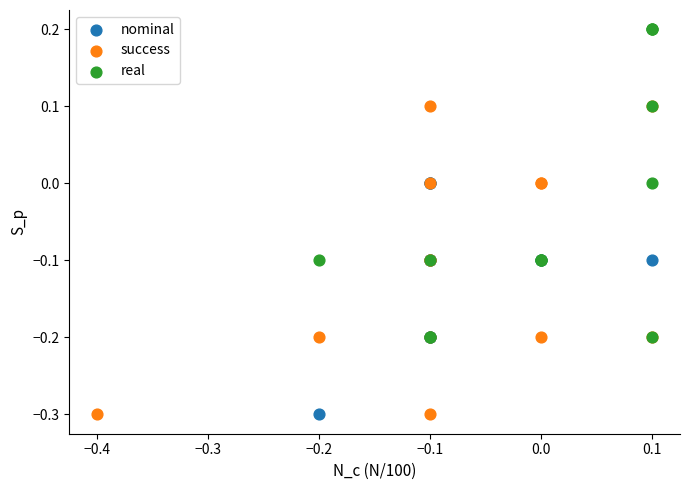

What are all the series names shown in the legend?

nominal, success, real